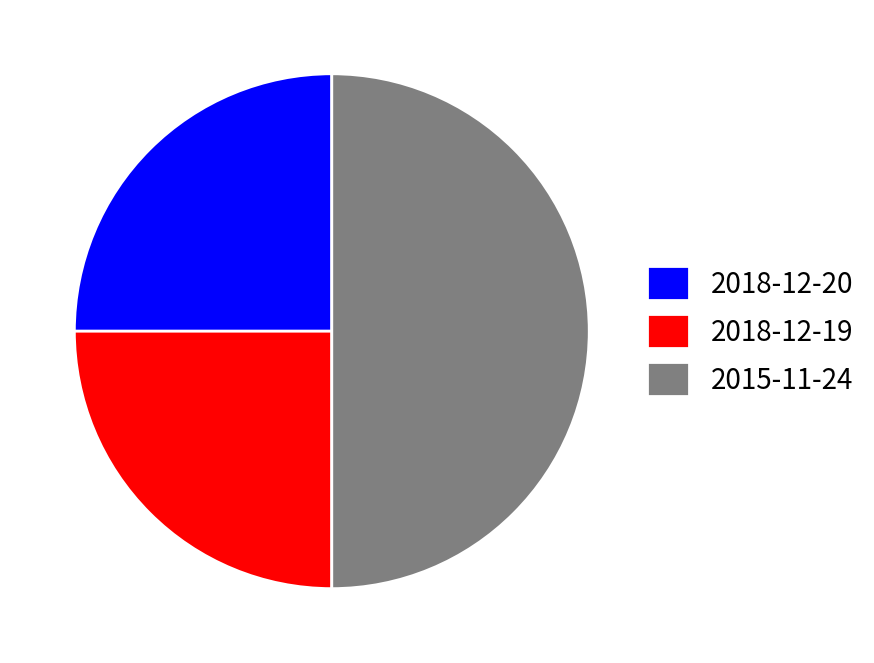

Is the sum of 2015-11-24 and 2018-12-19 greater than half?

Yes